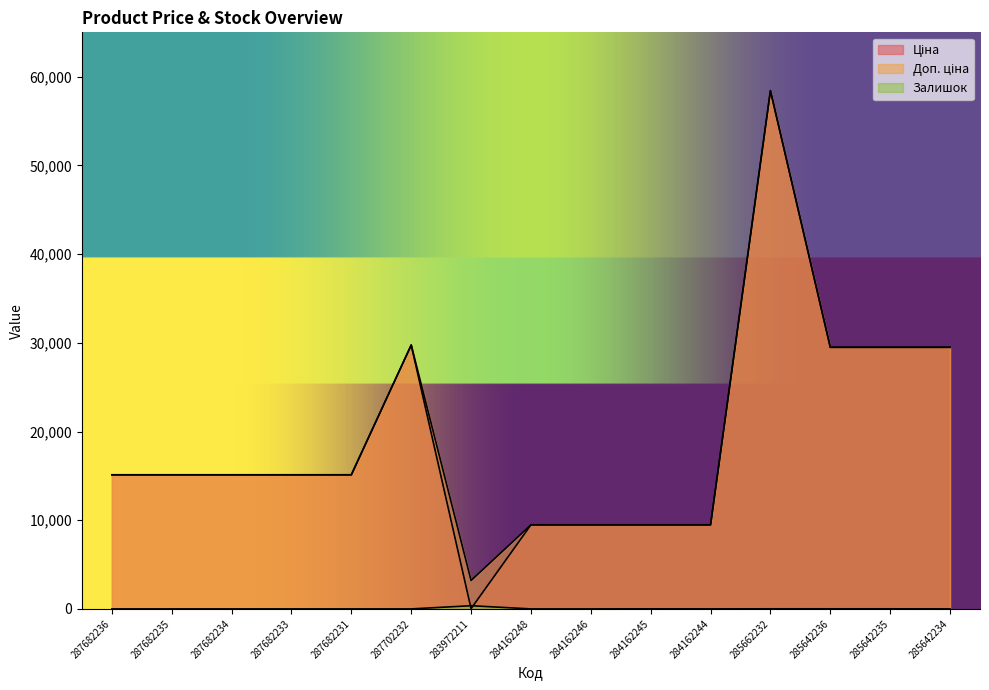

How many lines are shown in the chart?

3